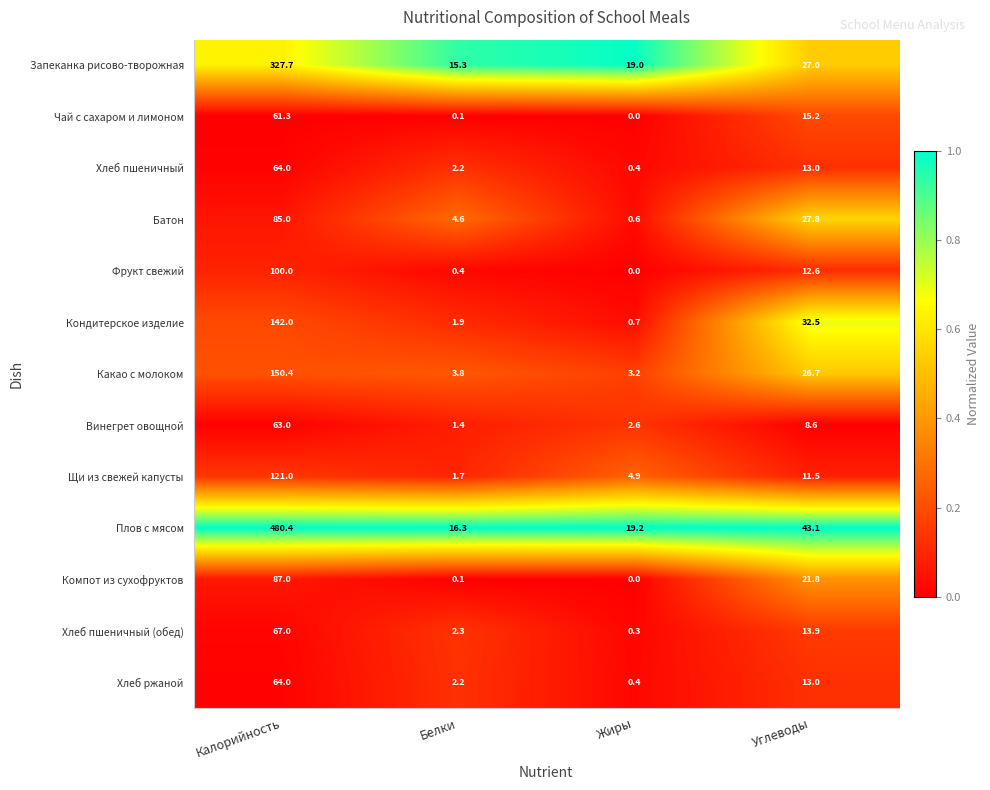

At which category is the sum across all series the highest?

Калорийность